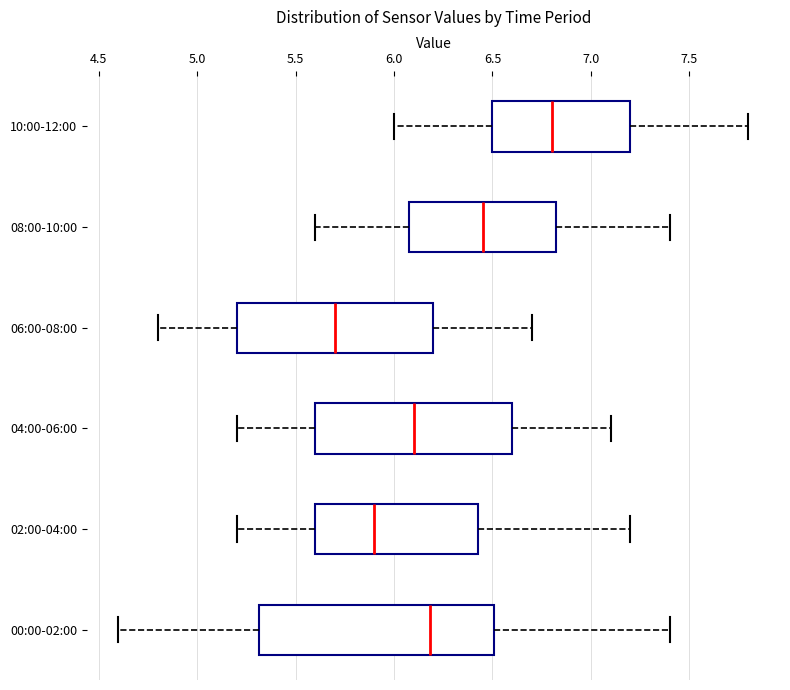

Where does the left whisker of the box for 08:00-10:00 end on the x-axis? The values are not printed on the chart, so give them approximately, as read against the axis.

5.60